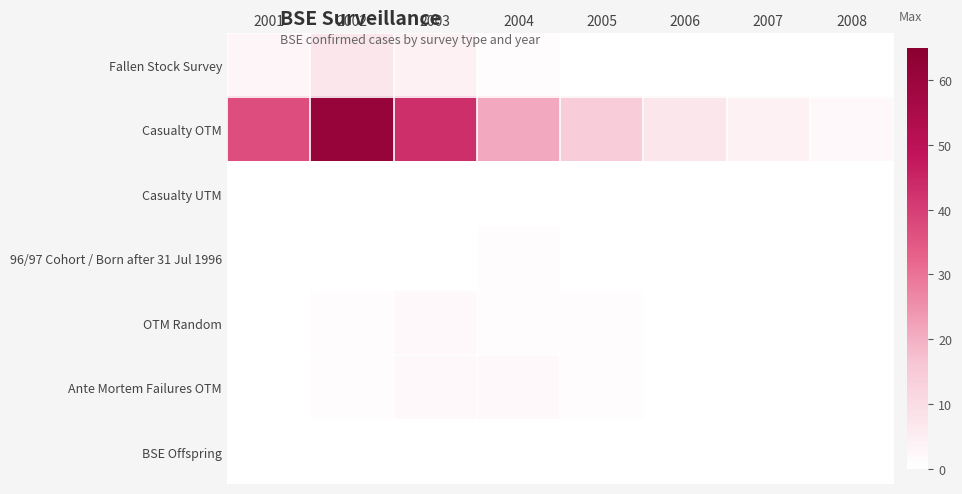

Which category has the highest value across all series?

2002